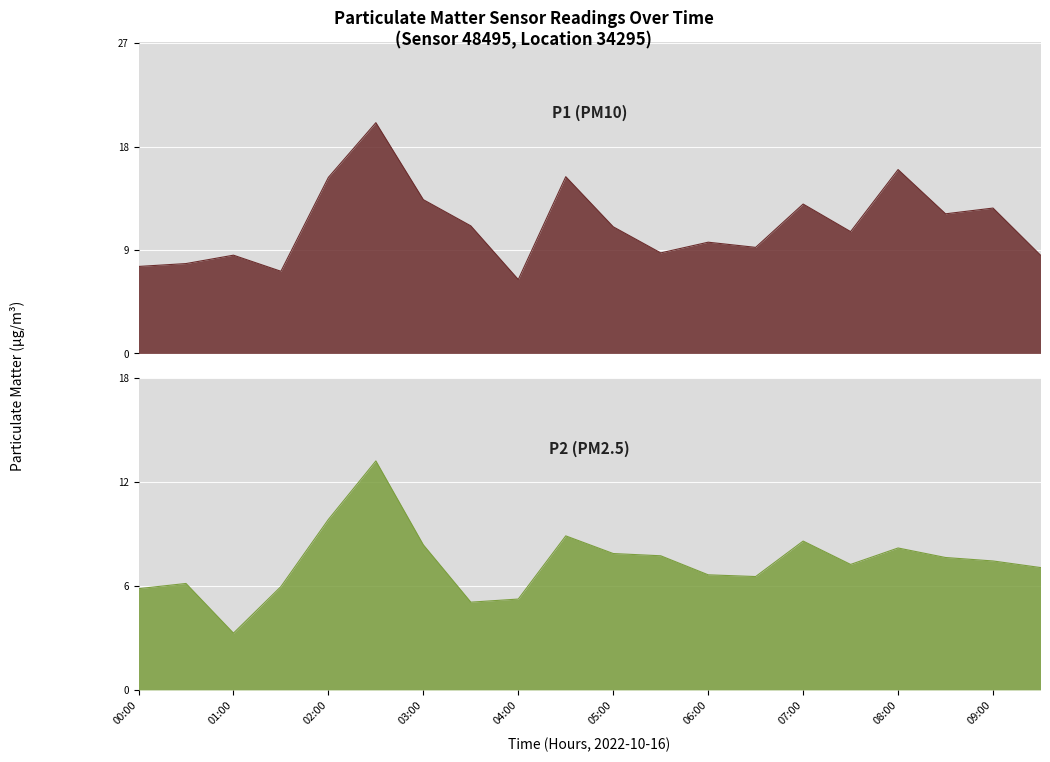

Which series has the largest range (max minus min)?

P1